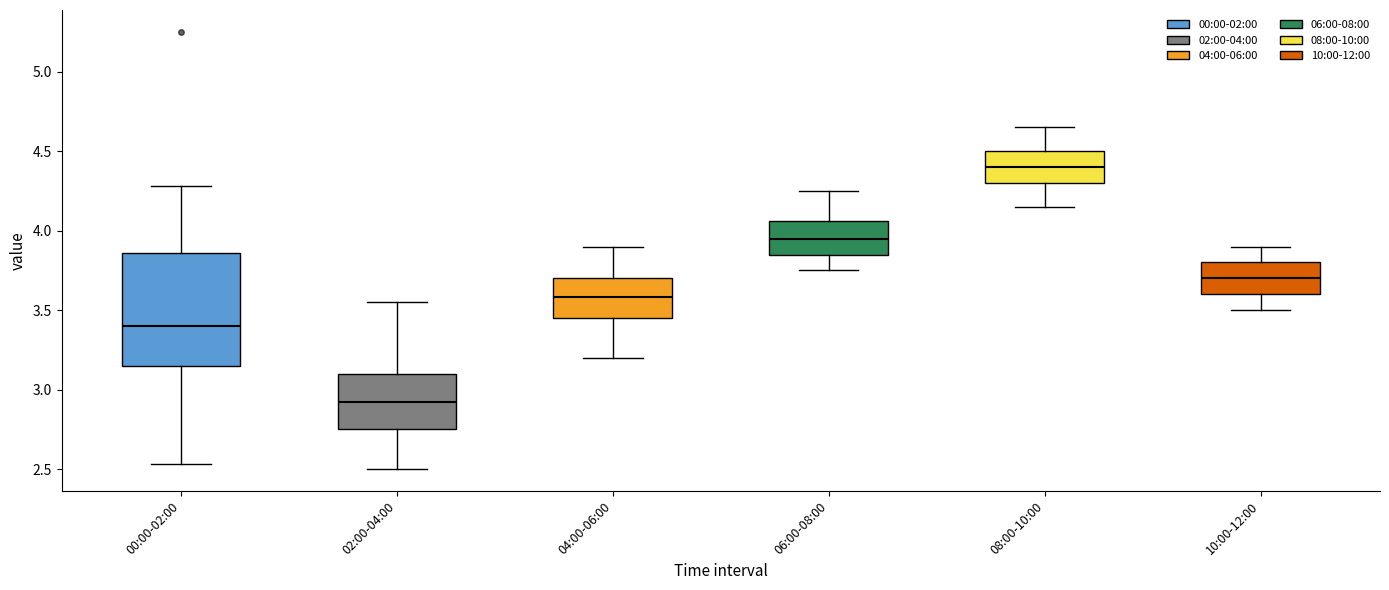

Where is the lower edge of the box for 08:00-10:00 on the y-axis? The values are not printed on the chart, so give them approximately, as read against the axis.

4.30